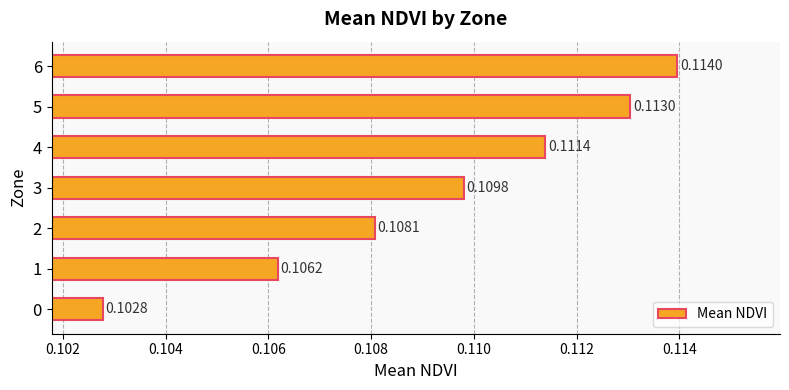

Rank the categories by value from highest to lowest.

6, 5, 4, 3, 2, 1, 0